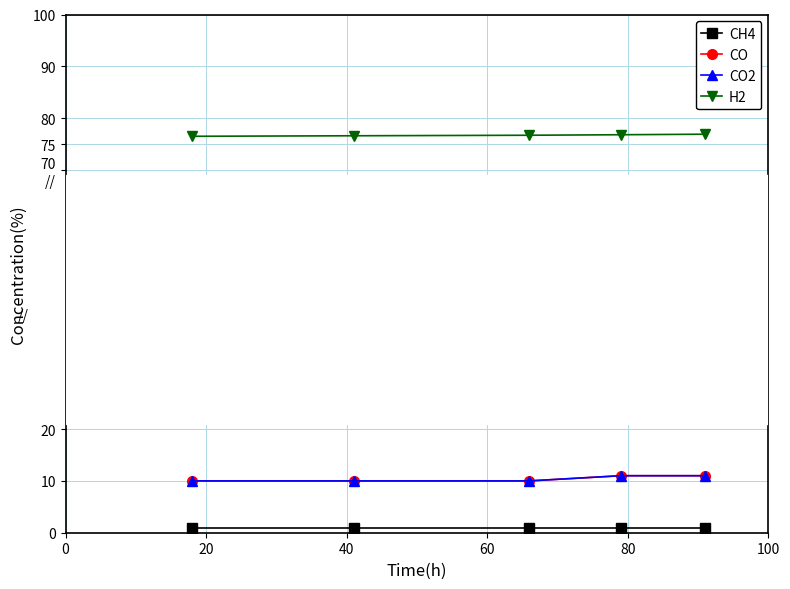

Is this an area chart (filled region under the line)?

No